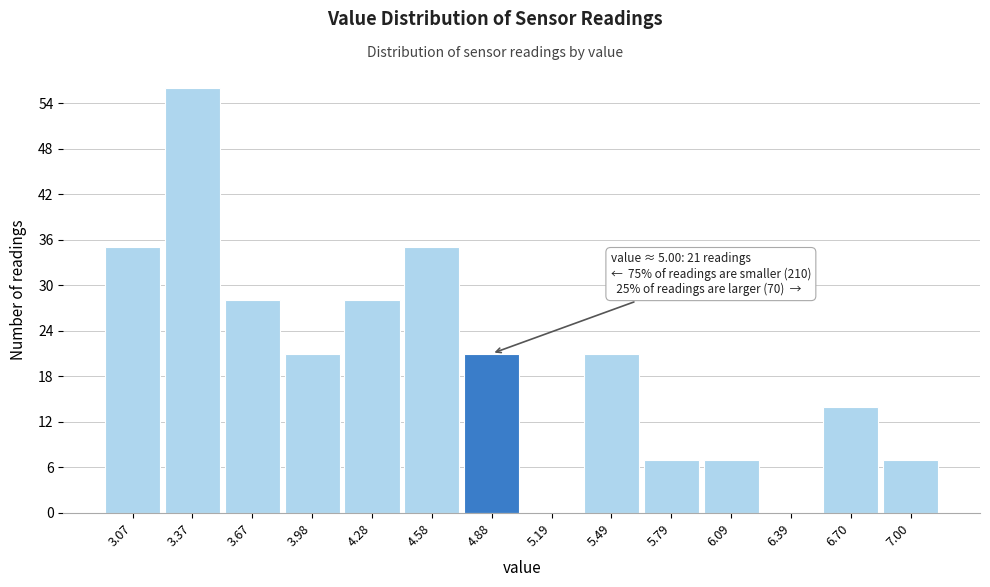

What is the sum of all values?

280